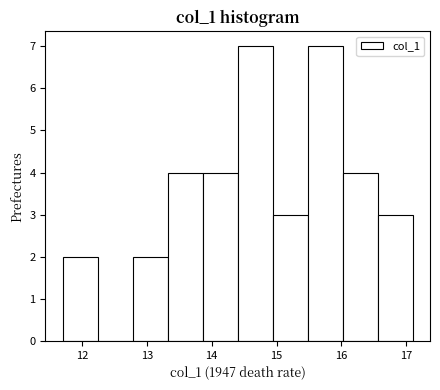

Reading left to right, transcribe this chart: for each bar, give the range it covers on the x-axis and its height. Neither the bar edges nor the heights are printed on the chart, so give them approximately, as read against the axes.

11.70 to 12.24: 2
12.24 to 12.78: 0
12.78 to 13.32: 2
13.32 to 13.86: 4
13.86 to 14.40: 4
14.40 to 14.94: 7
14.94 to 15.48: 3
15.48 to 16.02: 7
16.02 to 16.56: 4
16.56 to 17.10: 3